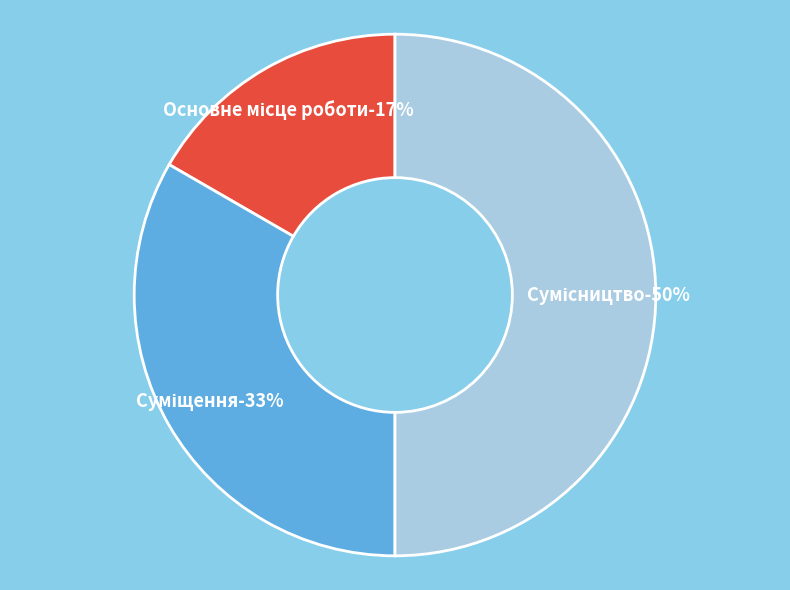

How many segments does this pie chart have?

3